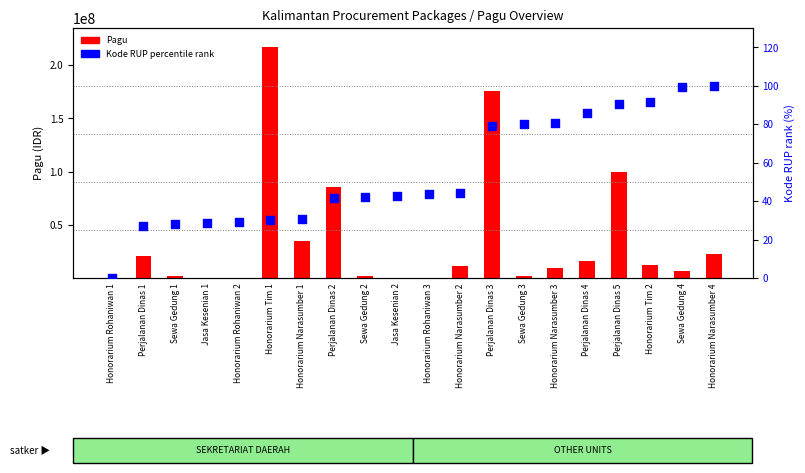

Which series contains the lowest Y value?

Kode RUP rank